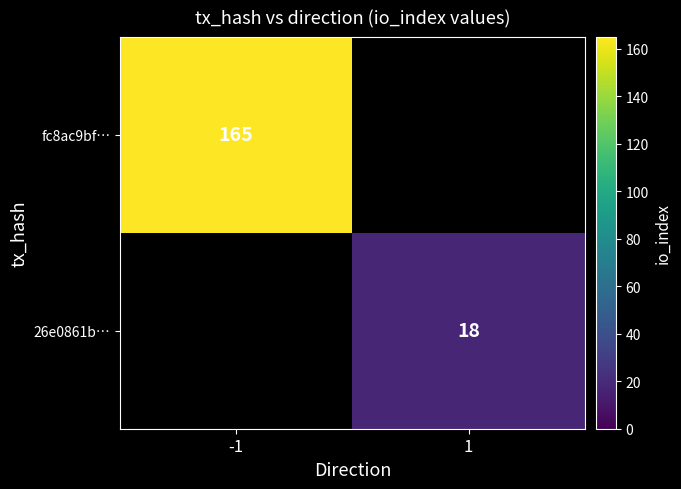

Is it true that 26e0861b… equals 18 at 1?

True